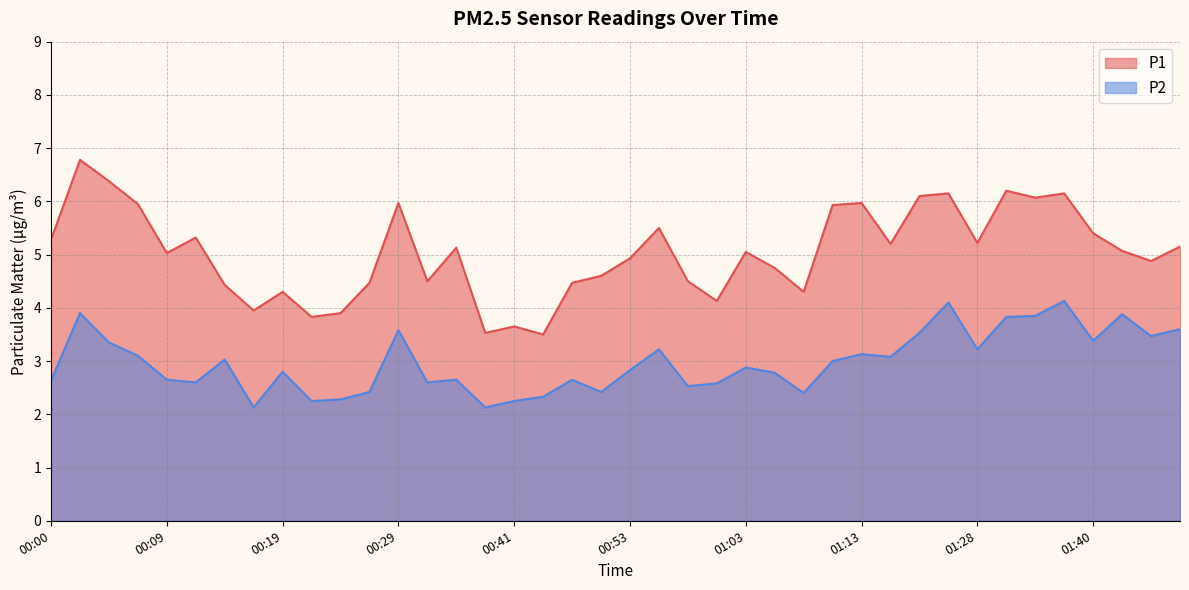

What position from the left is 01:26?

32